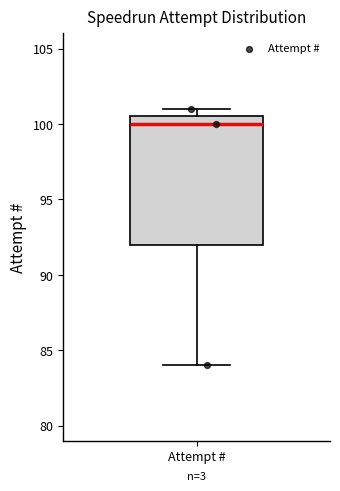

Where does the median line of the box for Attempt # sit on the y-axis? The values are not printed on the chart, so give them approximately, as read against the axis.

100.0